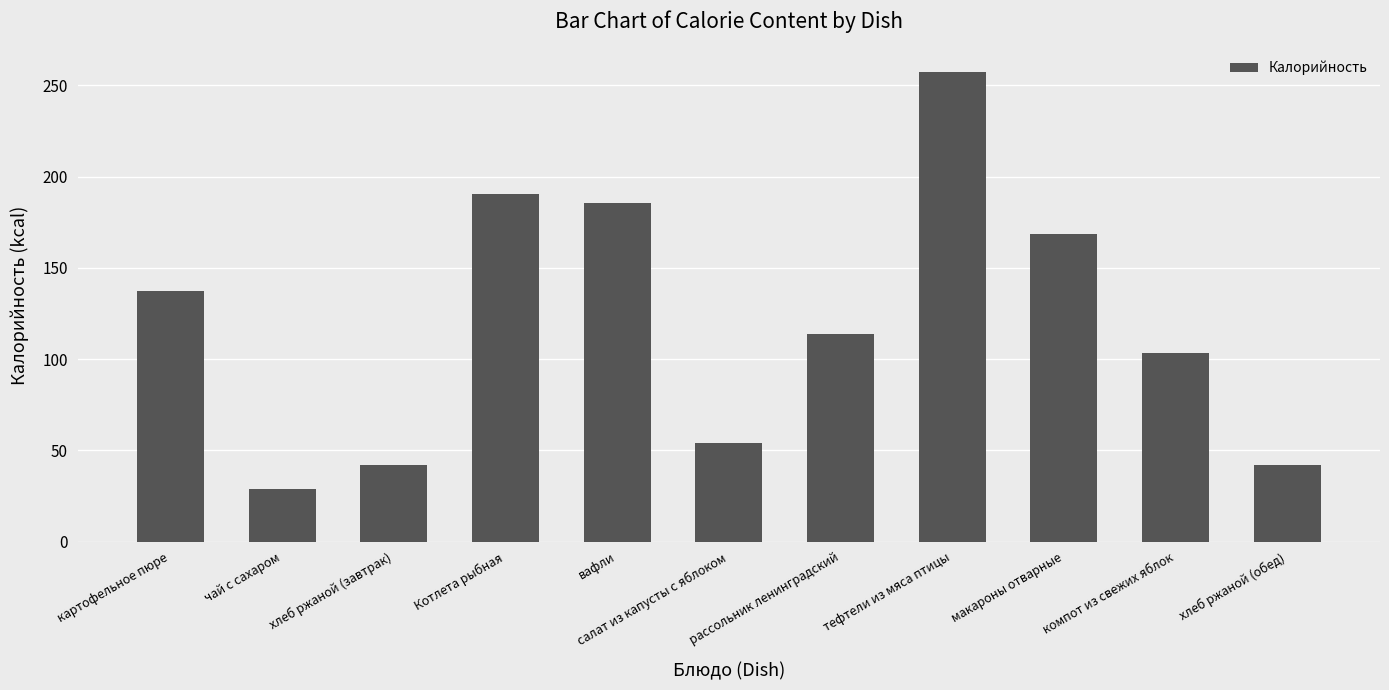

At which label is the value closest to 143?

картофельное пюре